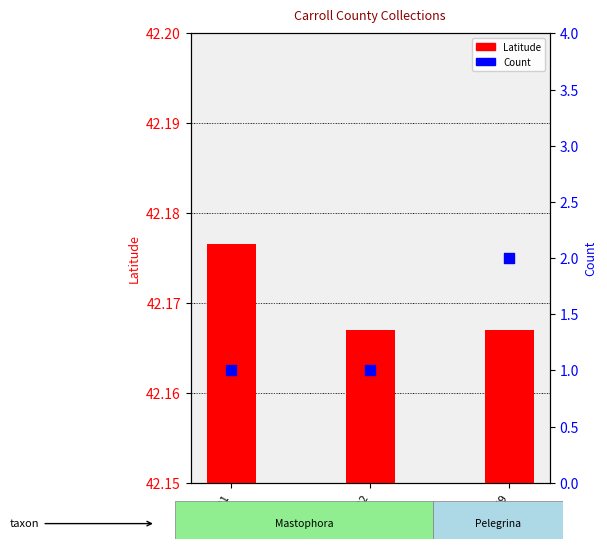

What is the total value across all series at 177331?

43.2